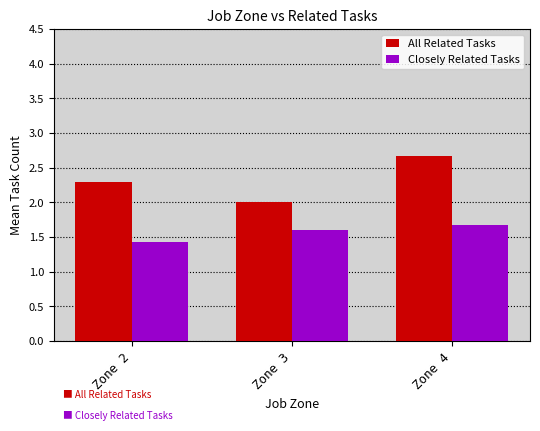

What is the total value across all series at Zone 3?

3.6